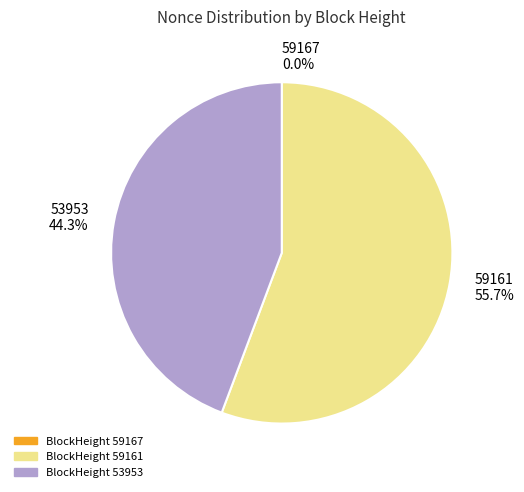

What is the majority slice?

BlockHeight 59161